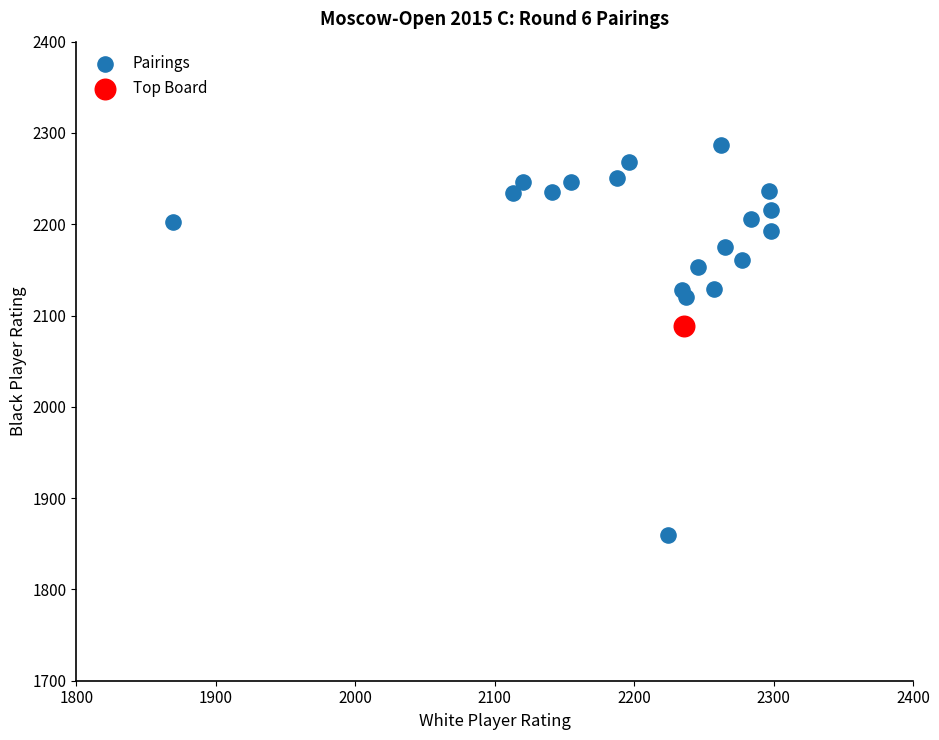

What are all the series names shown in the legend?

Pairings, Top Board